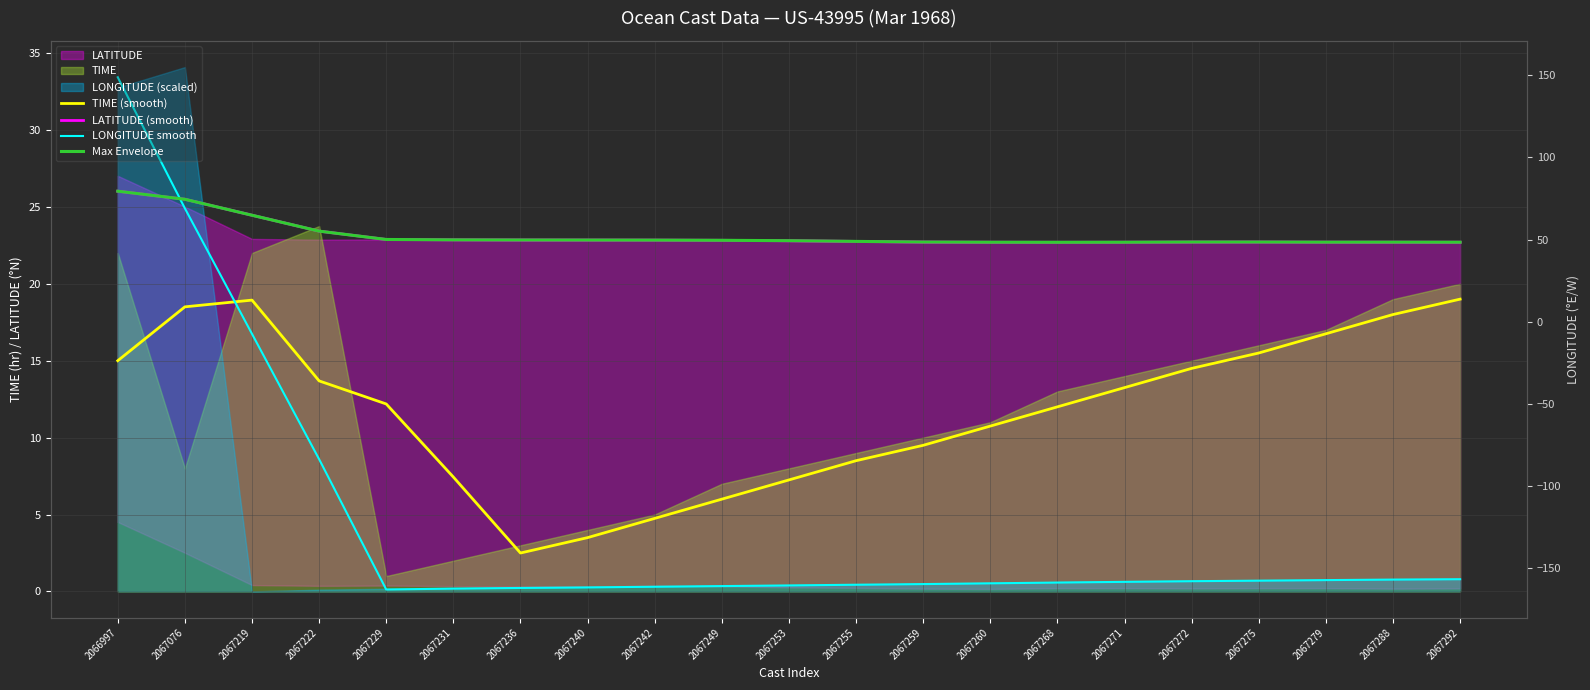

True or false: LATITUDE (smooth) and Max Envelope intersect in this chart.

False